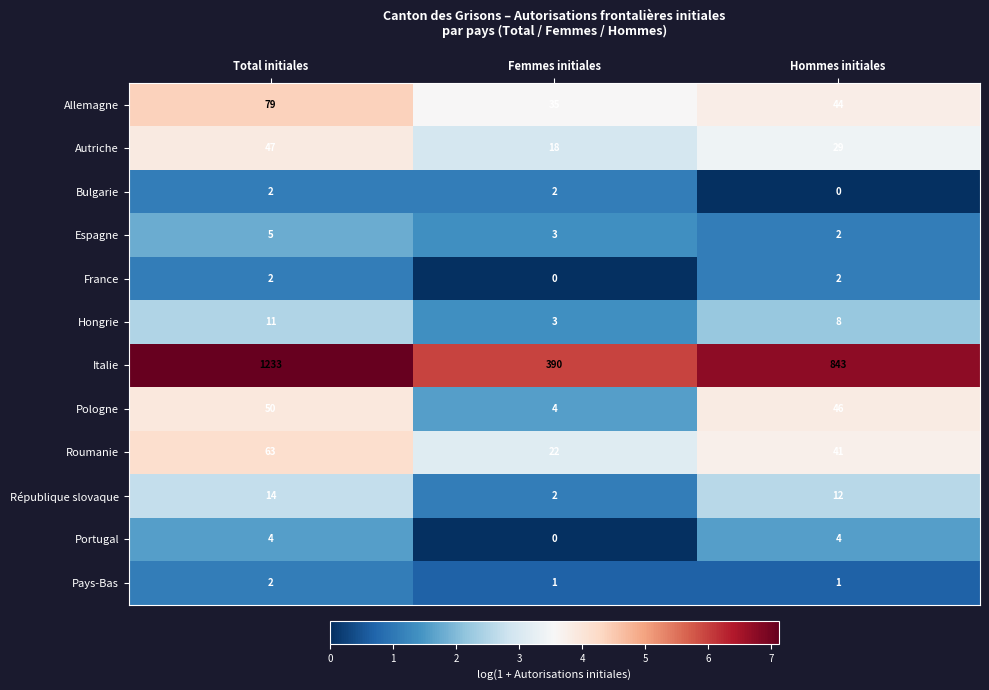

At which category is the sum across all series the highest?

Total initiales